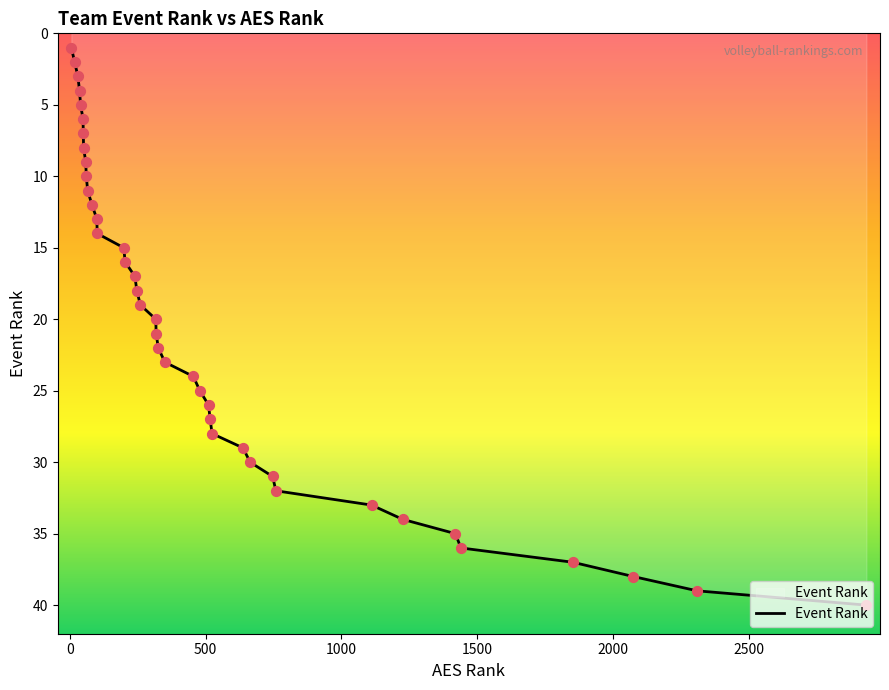

What is the maximum value shown in the chart?

40